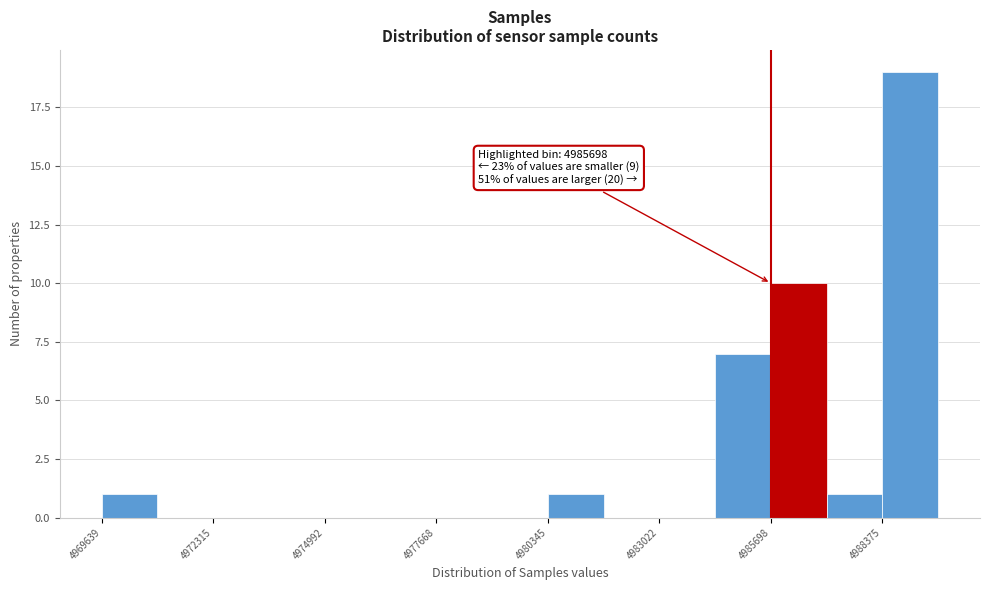

Around what value on the x-axis is the tallest bar? Give the approximate position of its centre, as read against the axis.

4989000